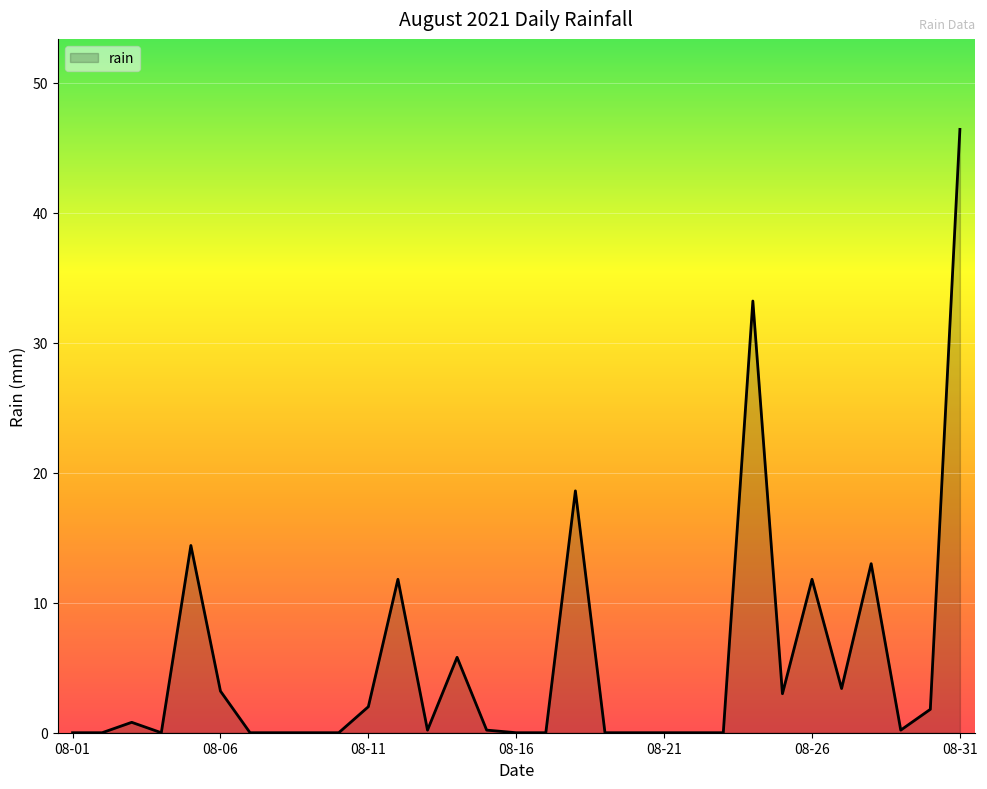

What is the maximum value shown in the chart?

46.4